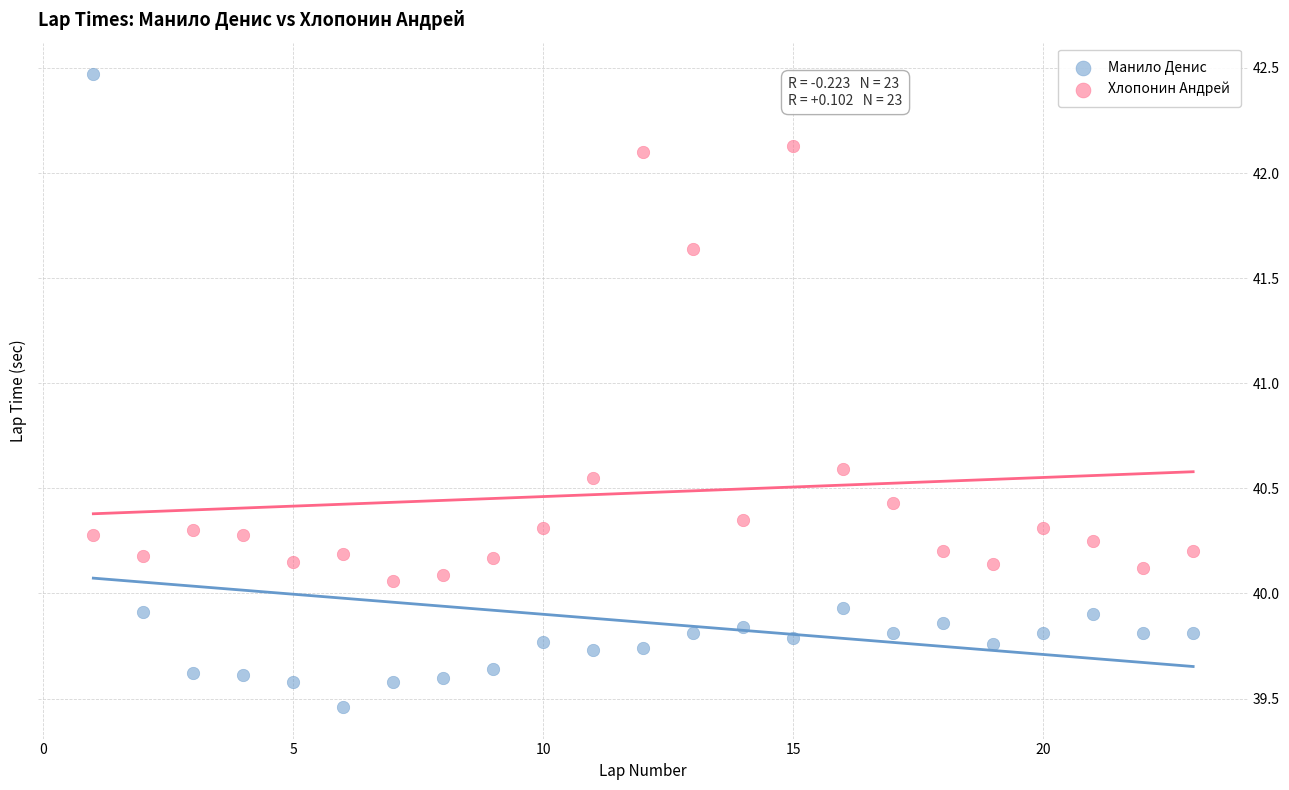

Which series contains the highest Y value?

Манило Денис